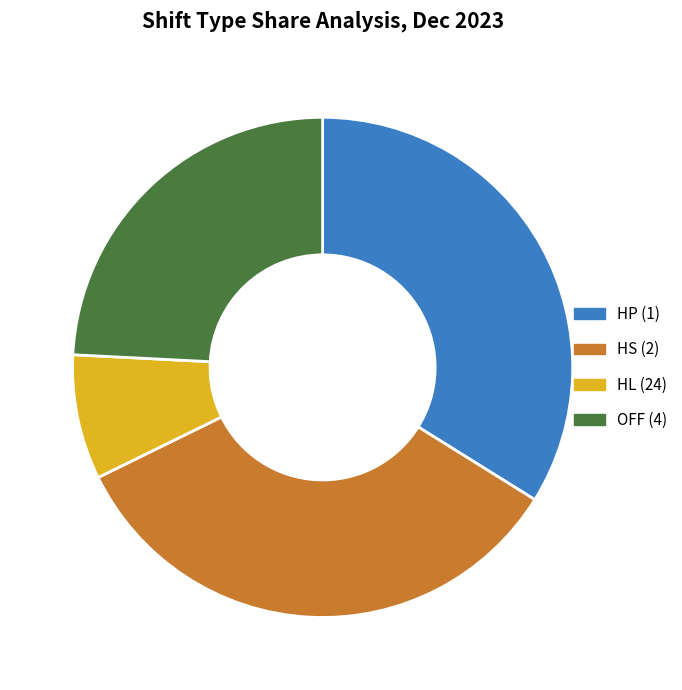

Count the number of slices in the pie.

4